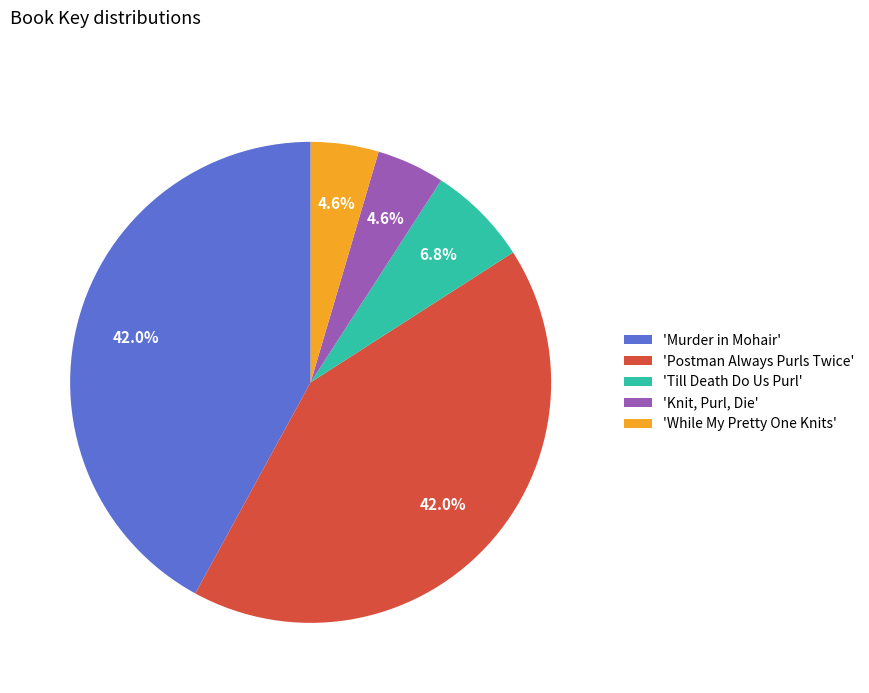

Is there any slice that represents more than half of the pie?

No